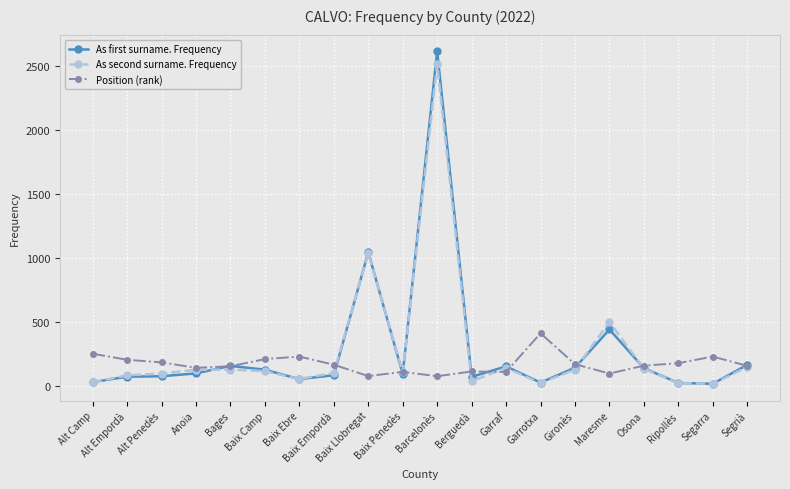

What is the difference between the maximum and minimum values in the As second surname. Frequency series?

2504